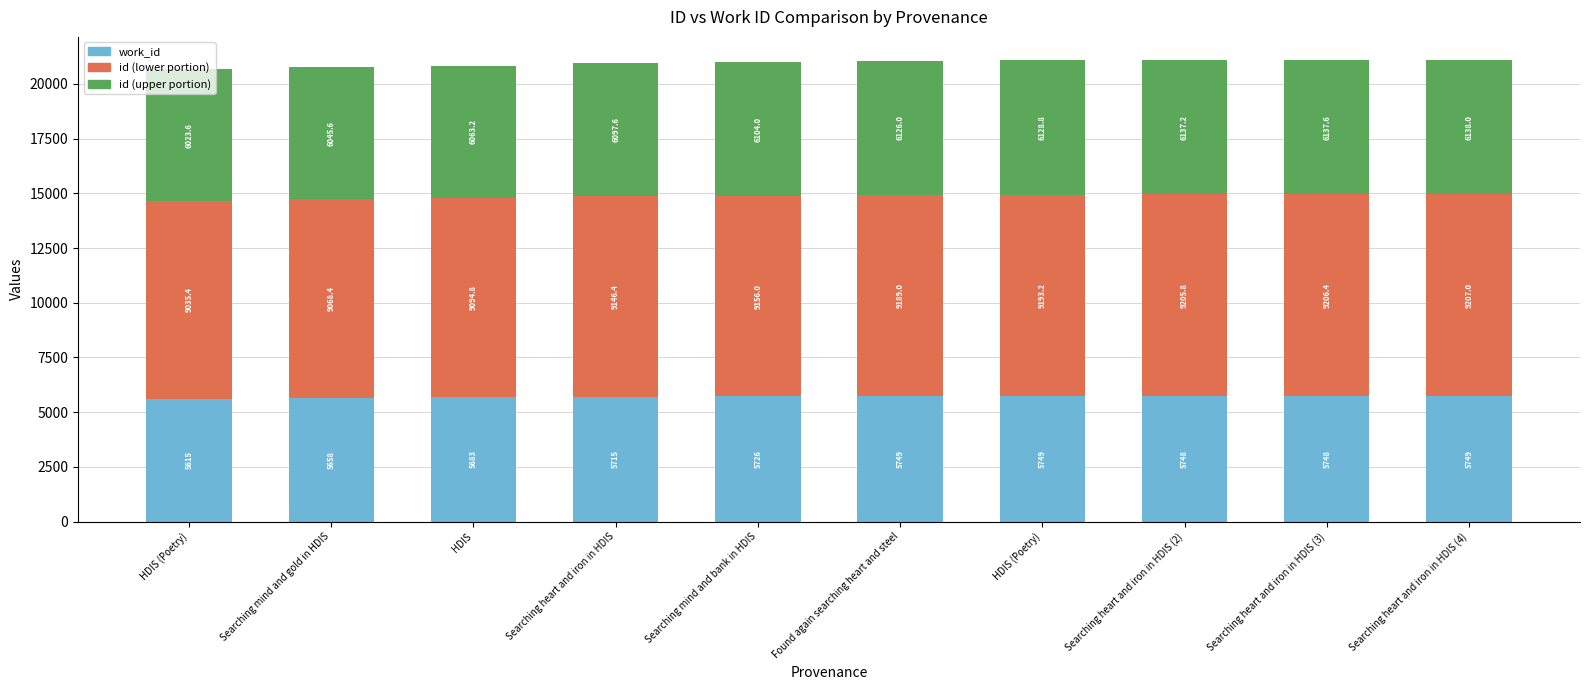

How many distinct data groups are displayed?

3